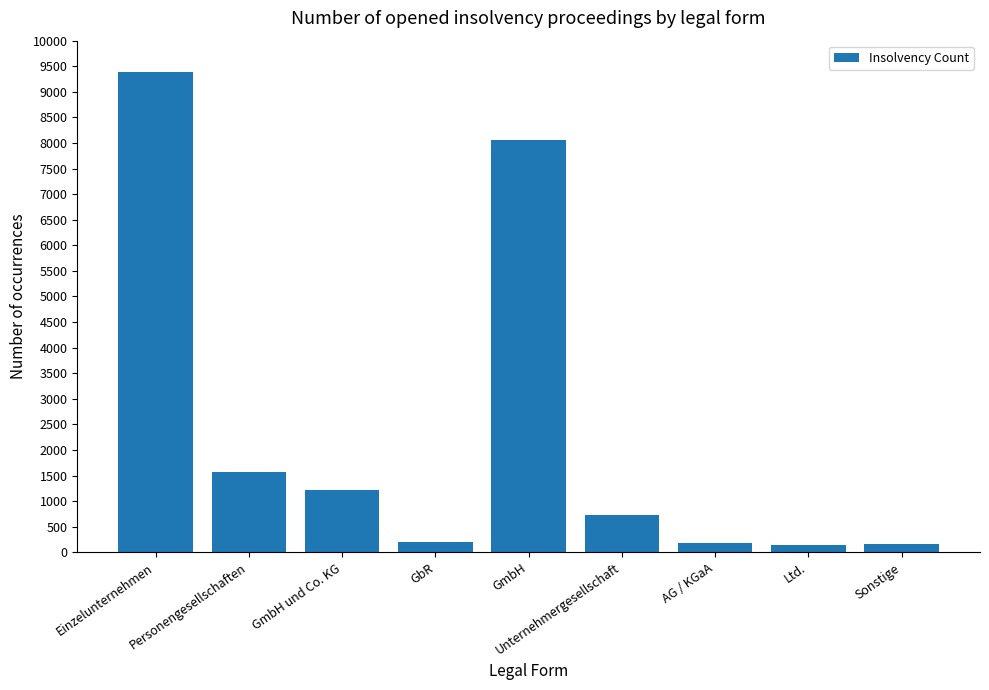

Approximately how many times larger is the value at Unternehmergesellschaft compared to GmbH?

0.1